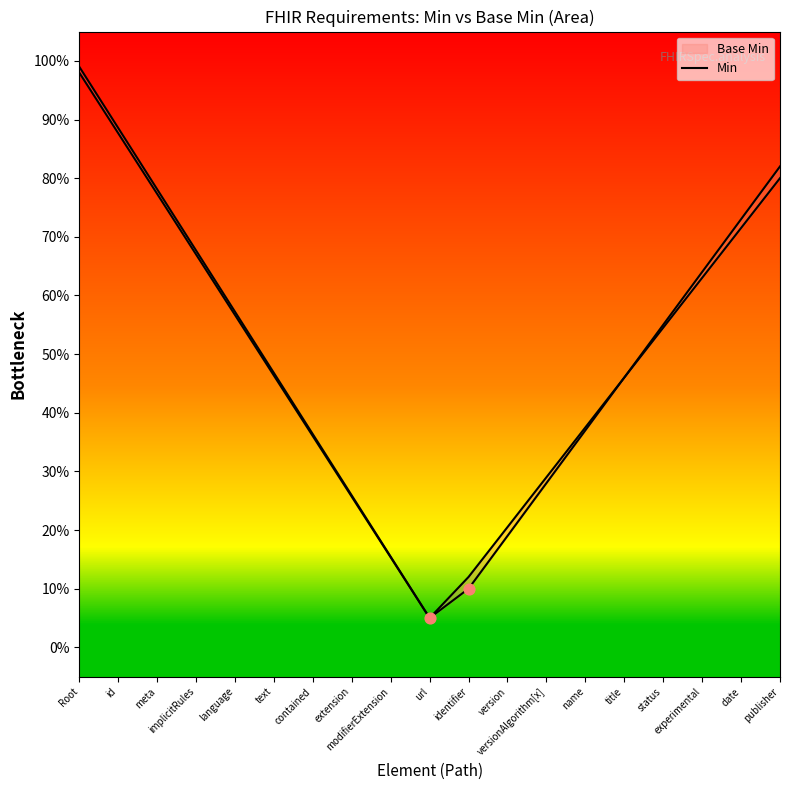

What is the change in value from version to title?

+0.3